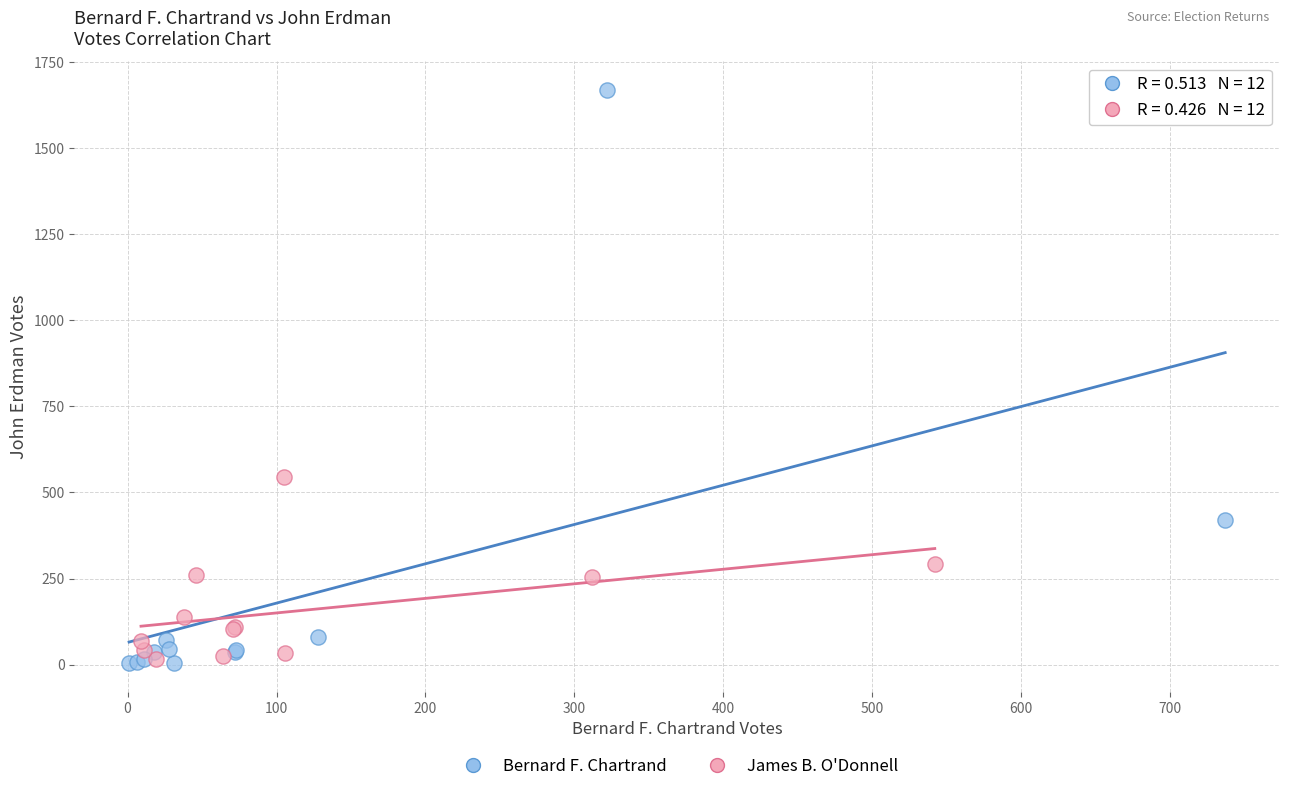

Which series has the widest spread of Y values?

Bernard F. Chartrand